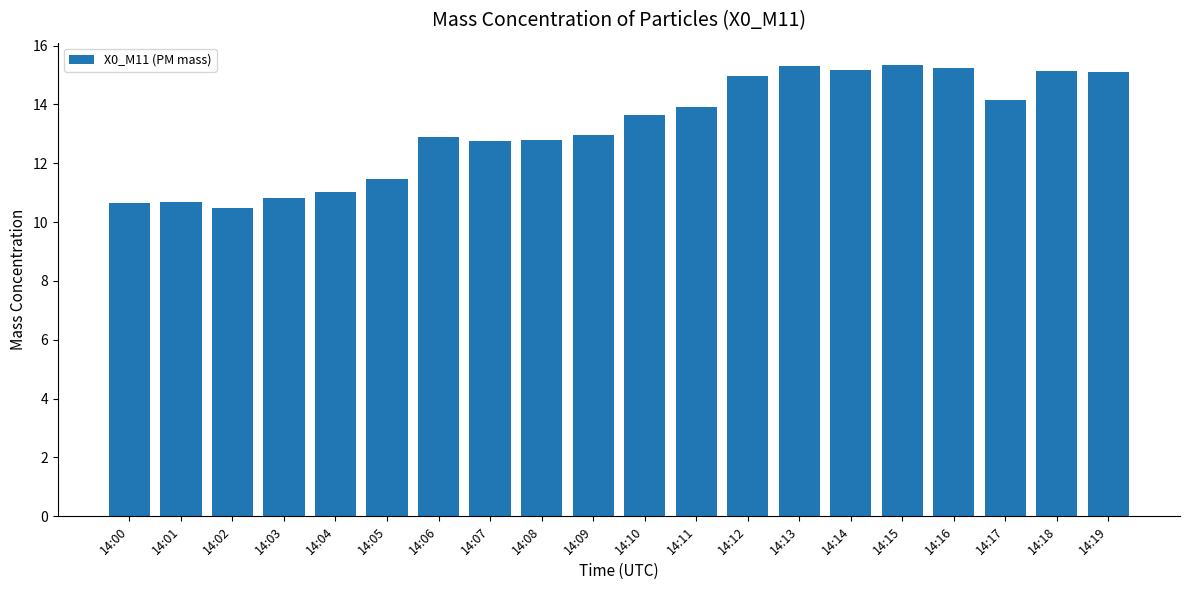

Which has a higher value, 14:16 or 14:04?

14:16